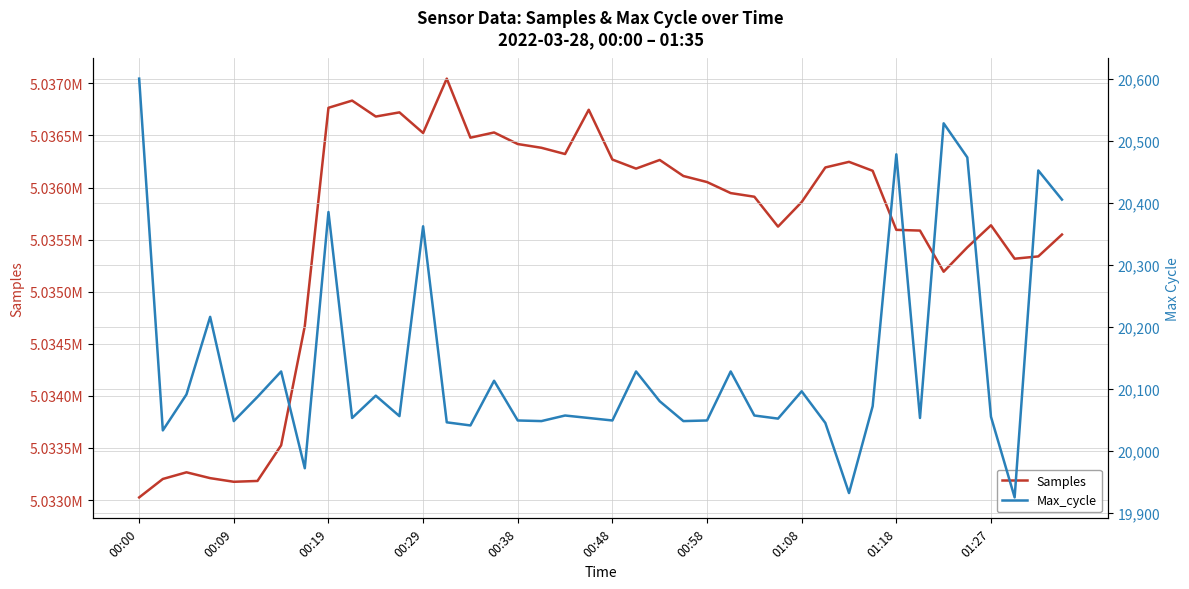

What is the lowest value of the Max_cycle series?

19925